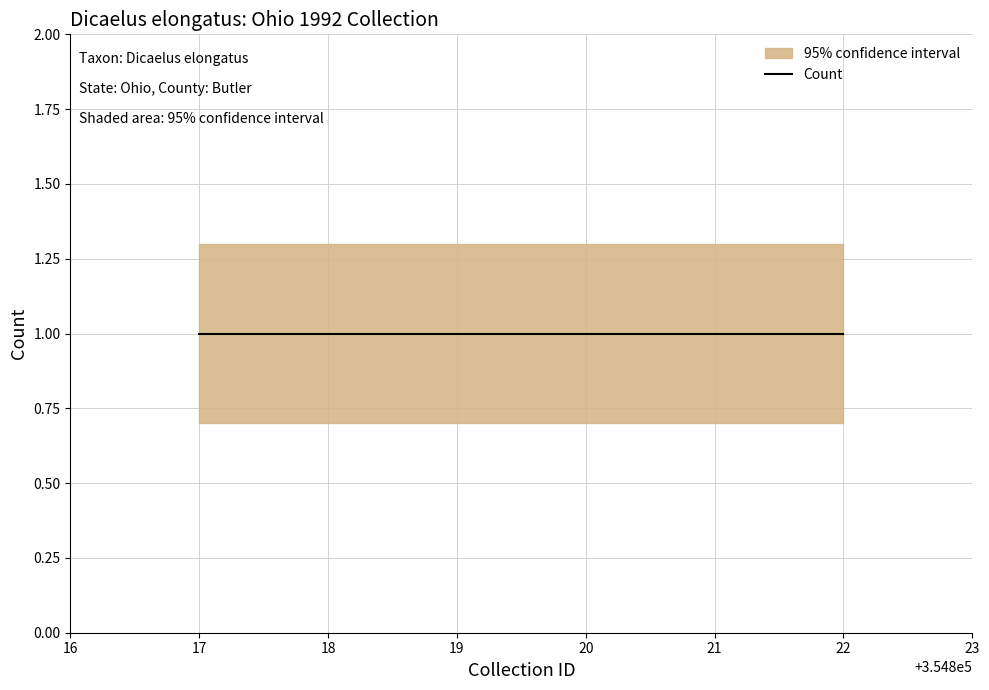

The value of Count_lower at 1992-09-28 is 1.2. True or false?

False